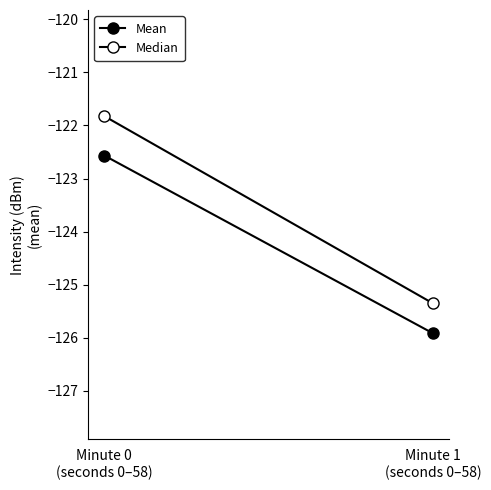

The Median series shows -42.7 at Minute 1
(seconds 0–58). True or false?

False